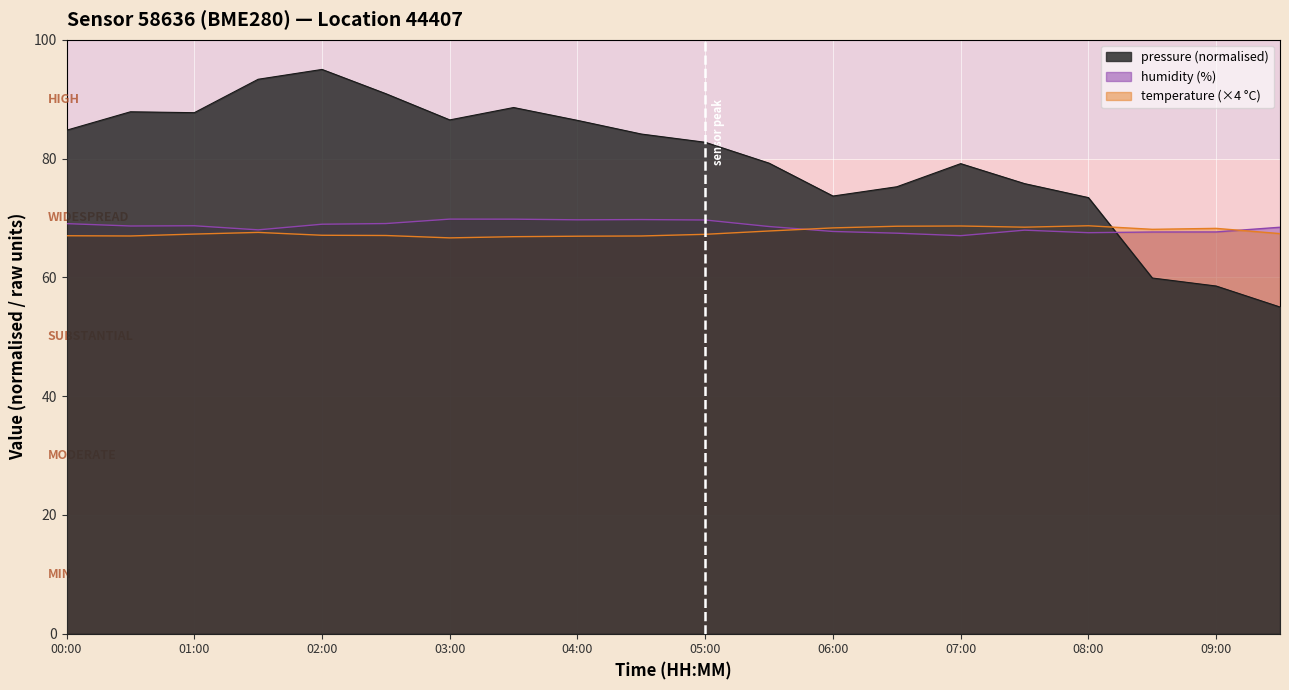

What is the average value of the temperature series?

67.6